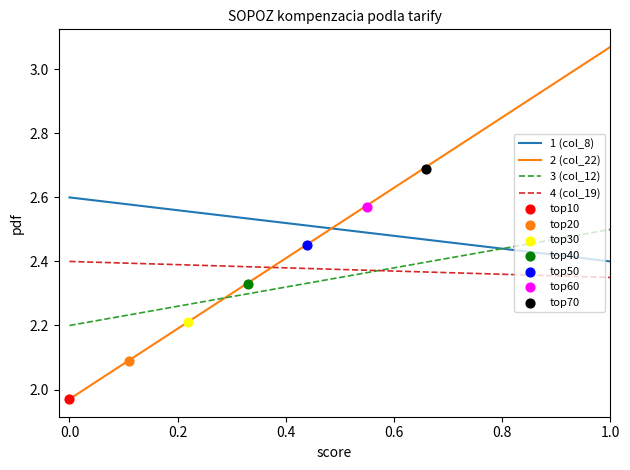

Which series has the widest spread of Y values?

2 (col_22)